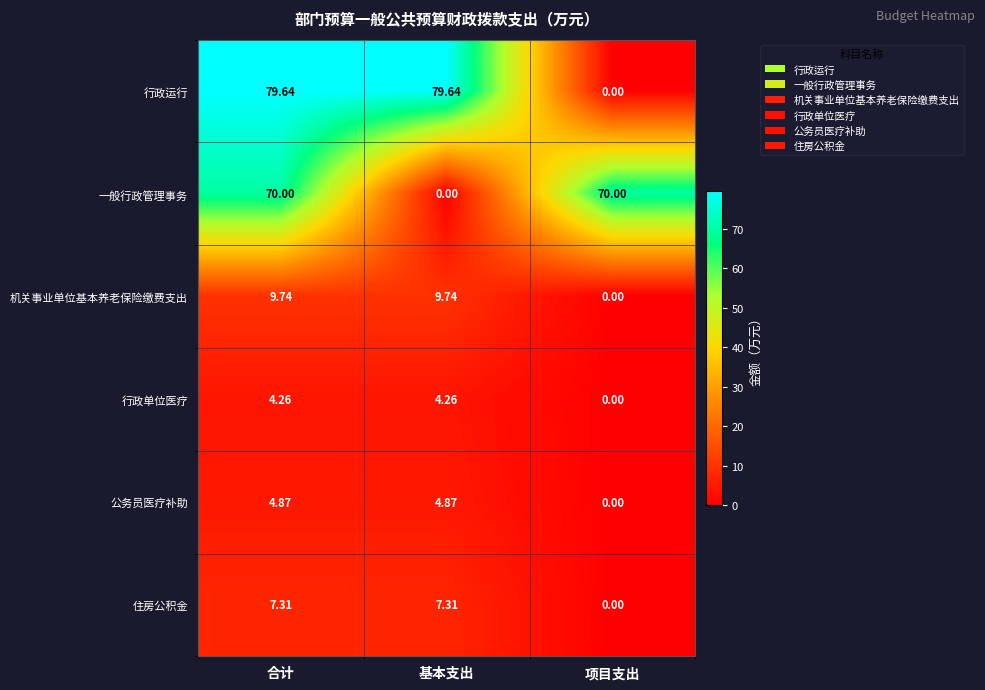

At which label is 公务员医疗补助 closest to 2?

项目支出